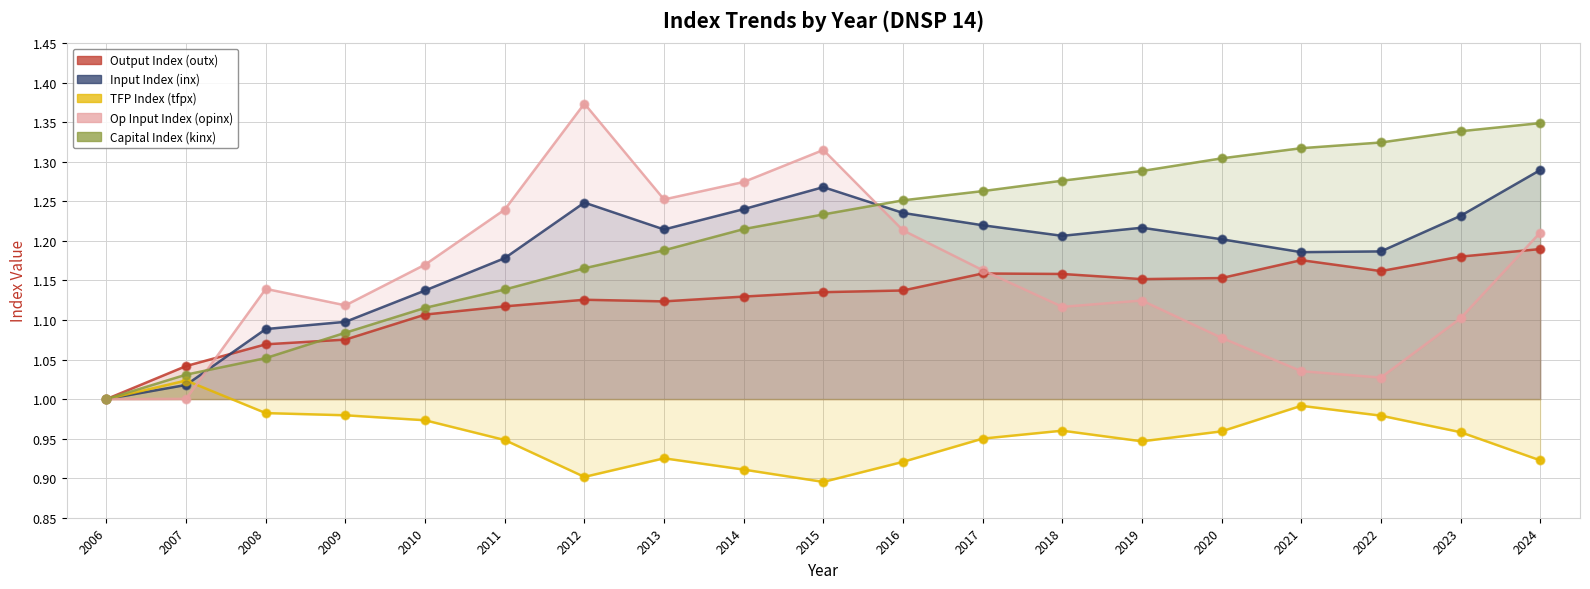

At which category is the sum across all series the highest?

2024